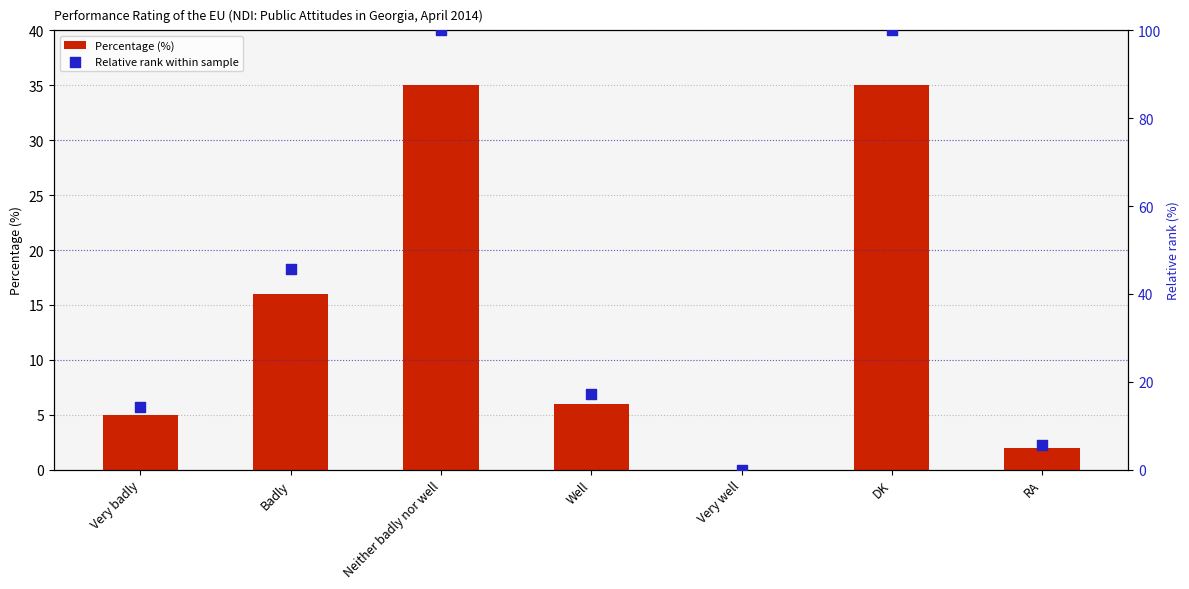

Which series has the widest spread of Y values?

Relative rank within sample